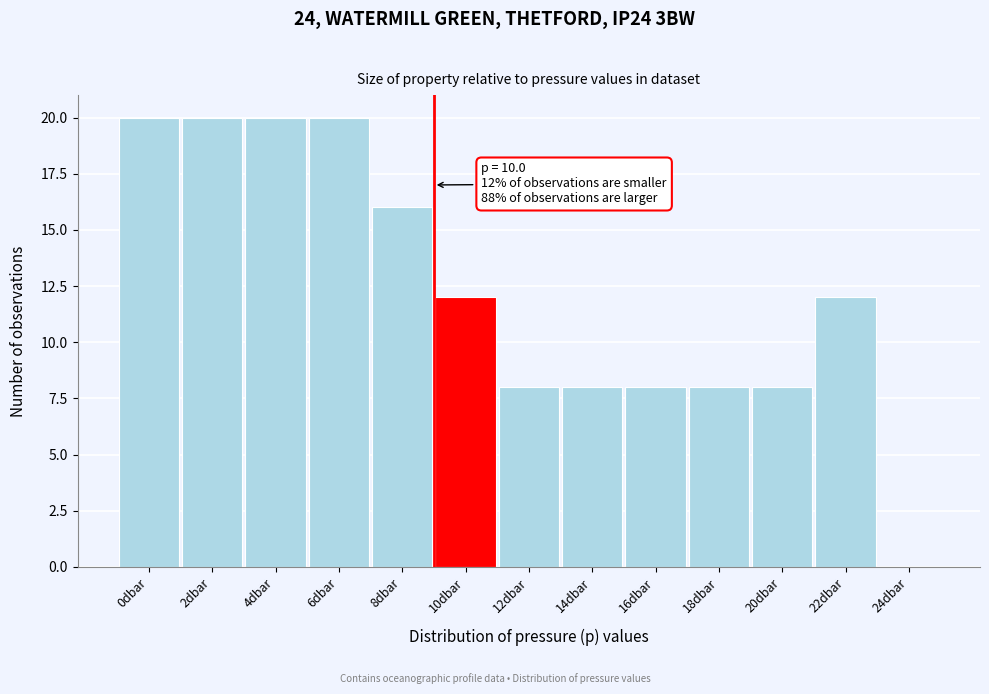

Reading left to right, list all the values displayed in this chart.

0dbar=20	2dbar=20	4dbar=20	6dbar=20	8dbar=16	10dbar=12	12dbar=8	14dbar=8	16dbar=8	18dbar=8	20dbar=8	22dbar=12	24dbar=0